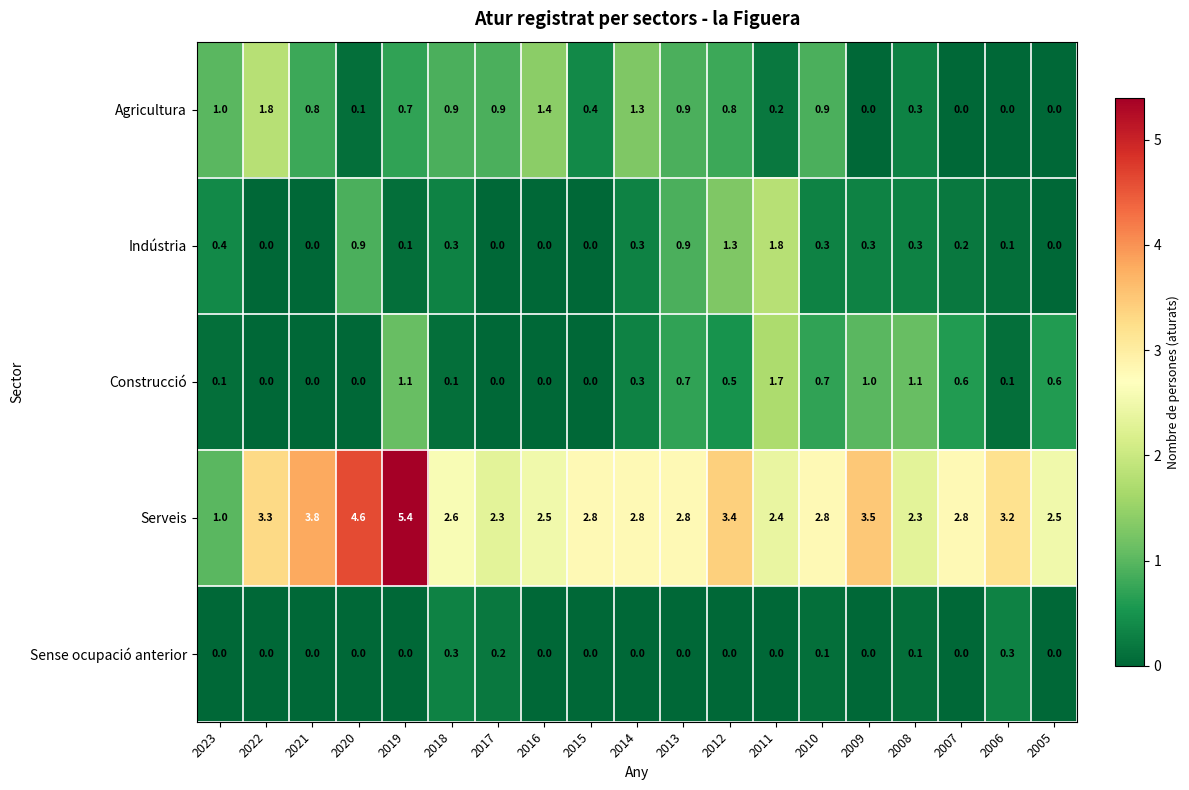

What is the sum of all Sense ocupació anterior values?

1.0